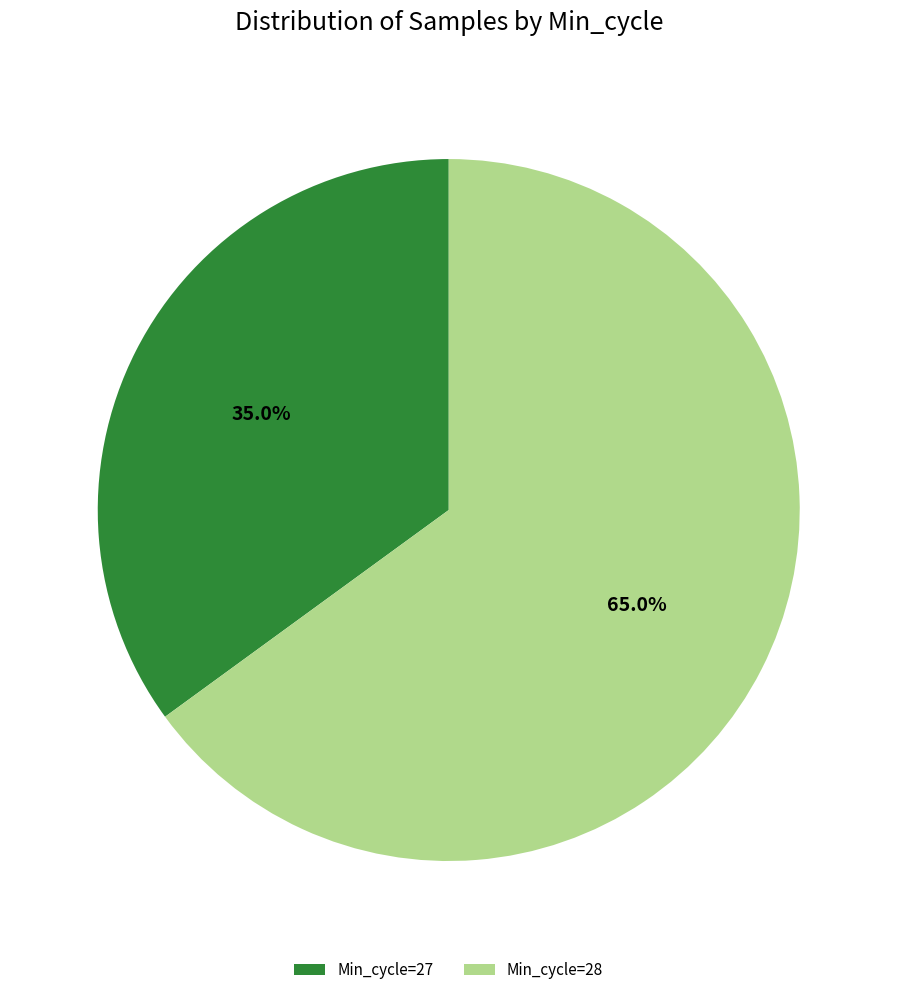

Is there a majority slice in this chart?

Yes